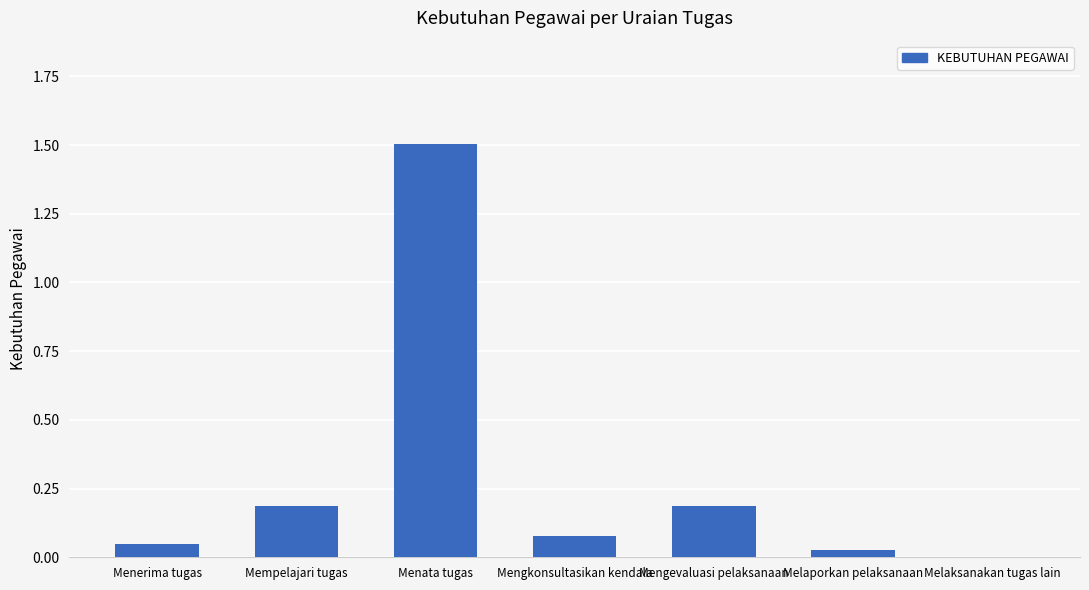

The chart shows a value of 2.5 at Menata tugas. True or false?

False